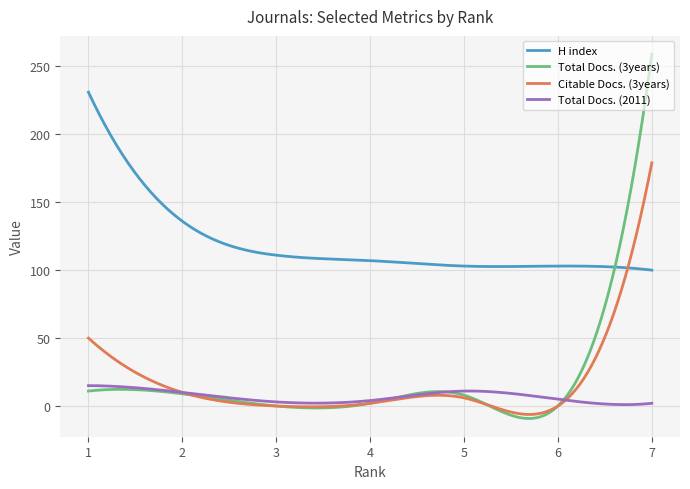

What is the highest value of the H index series?

231.0